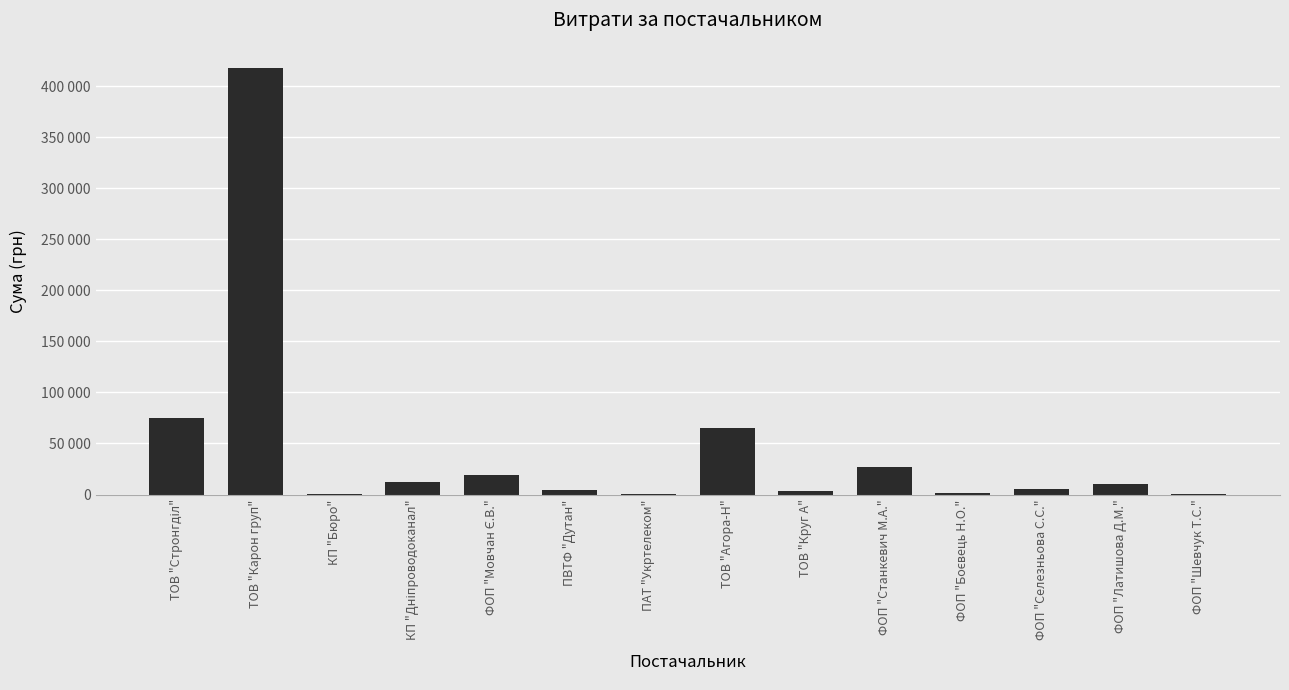

What is the difference between the second highest and second lowest values?

74665.0